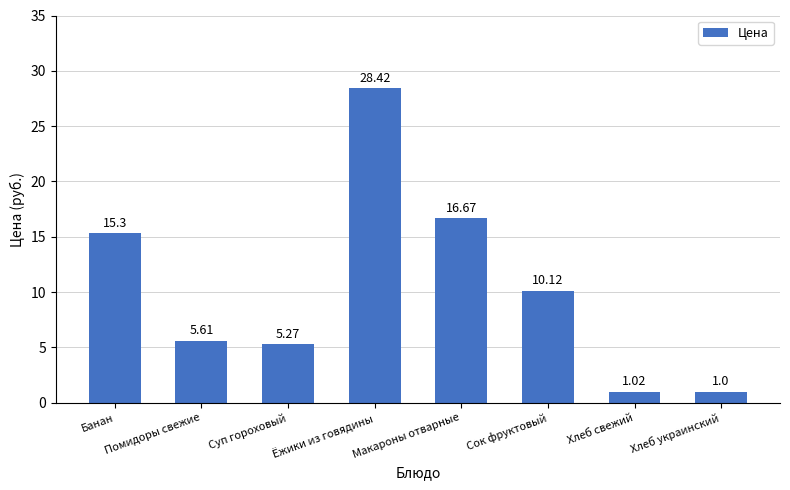

Which category has the lowest value across all series?

Хлеб украинский